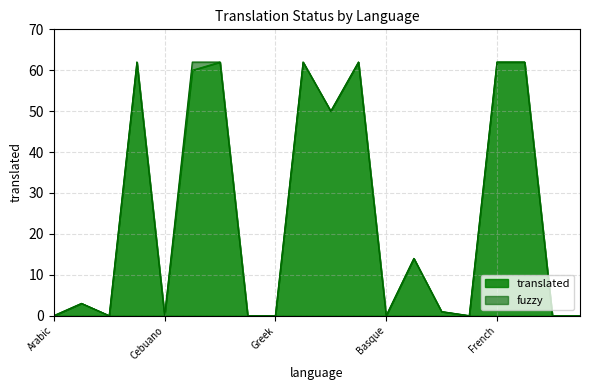

Reading right to left, what are all the values shown in this chart?

Hungarian=0	Hindi=0	Hebrew=62	French=62	Filipino=0	Finnish=1	Persian=14	Basque=0	Spanish=62	English (UK)=50	English=62	Greek=0	German=0	Danish=62	Czech=60	Cebuano=0	Catalan=62	Bengali (India)=0	Bengali=3	Arabic=0